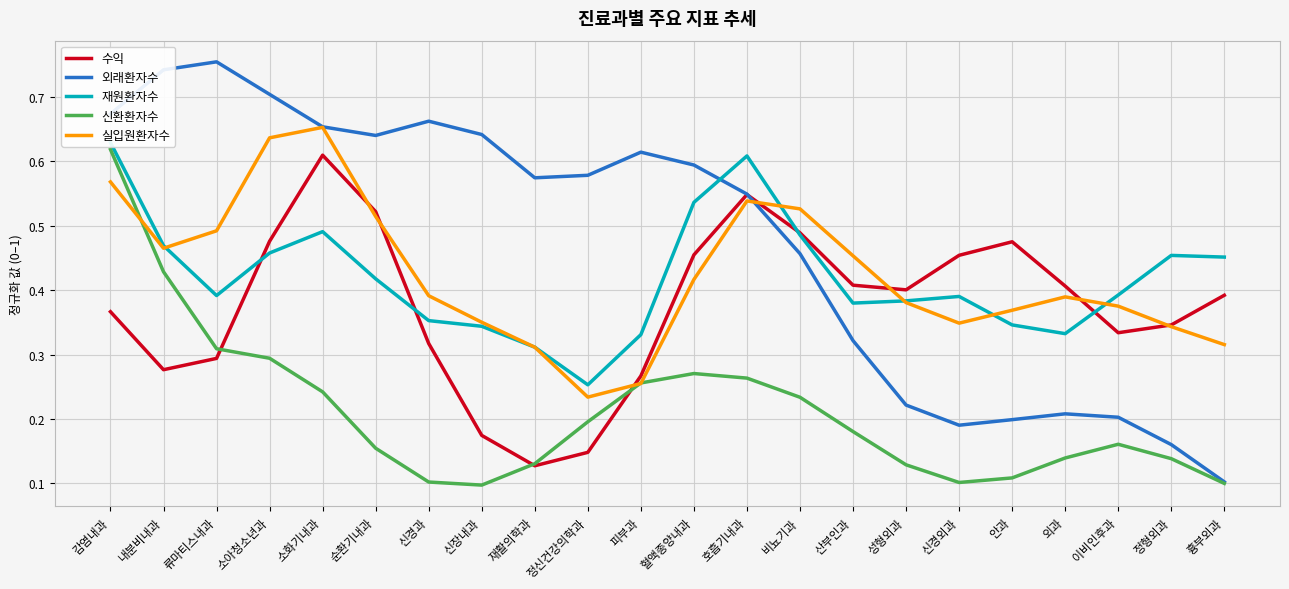

What is the spread (max minus min) of values at 순환기내과?

0.5